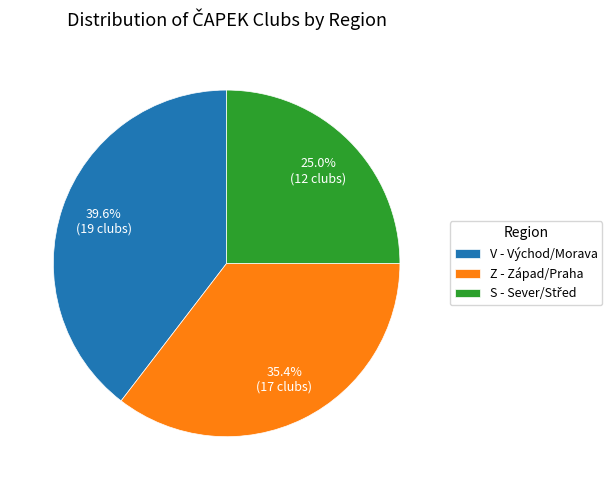

What percentage do V and Z together represent?

75.0%